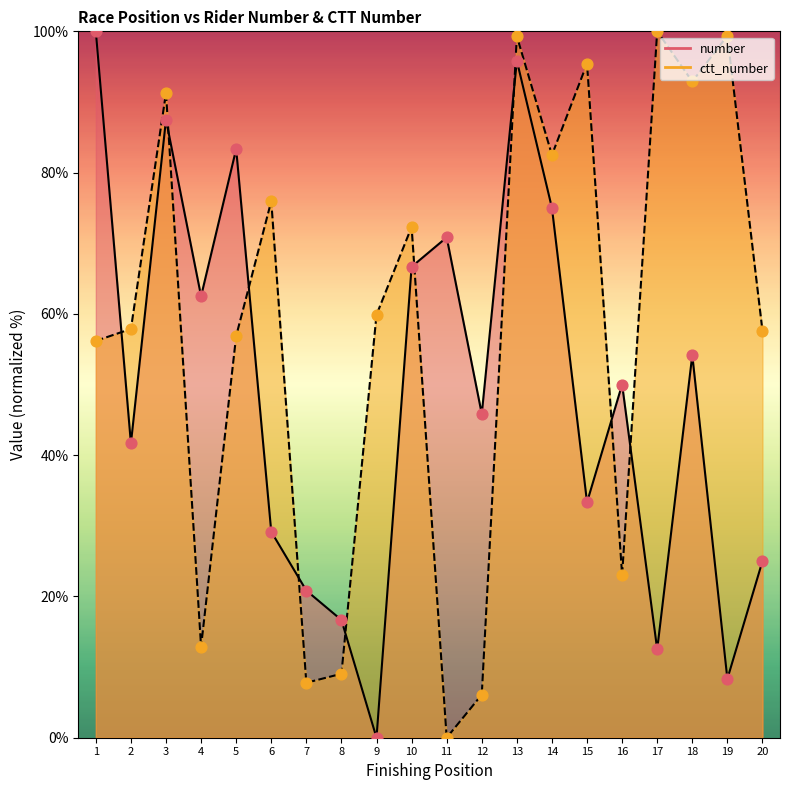

Which series has the largest Y range (max minus min)?

number